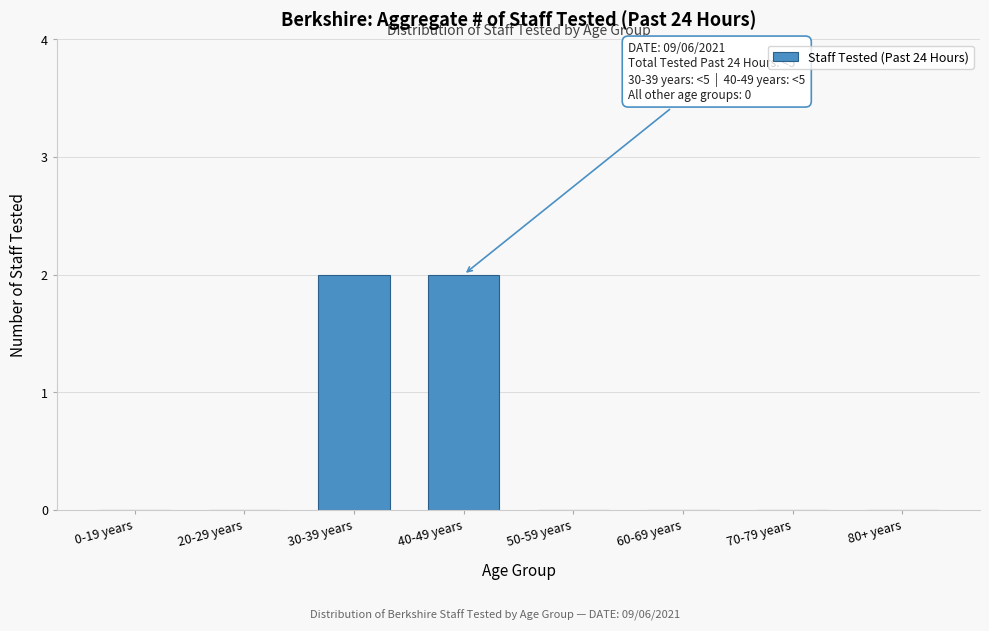

Reading left to right, what are all the values shown in this chart?

0-19 years=0	20-29 years=0	30-39 years=2	40-49 years=2	50-59 years=0	60-69 years=0	70-79 years=0	80+ years=0